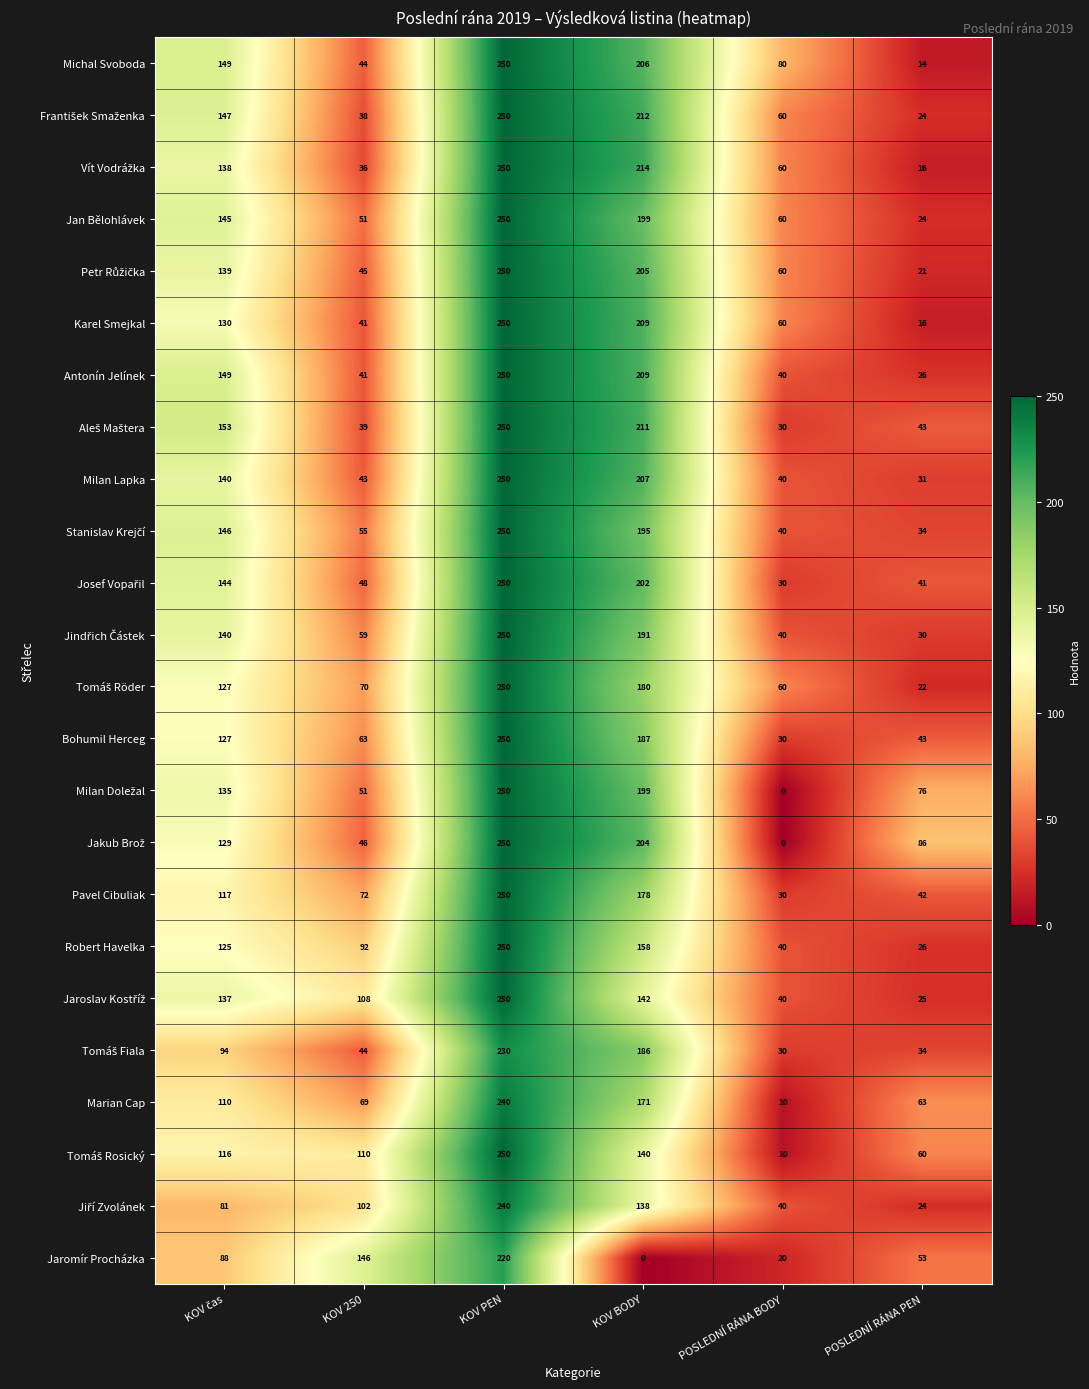

The Robert Havelka series shows 37 at KOV 250. True or false?

False